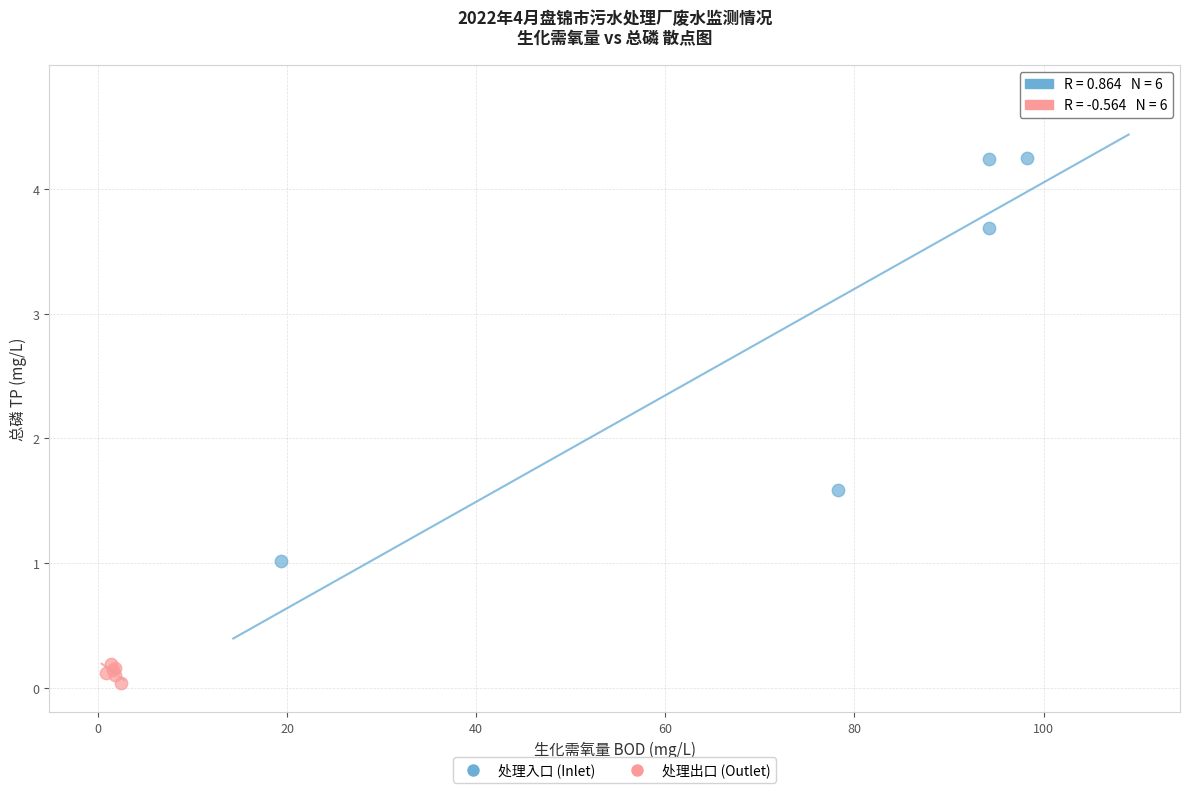

What are all the series names shown in the legend?

处理入口 (Inlet), 处理出口 (Outlet)